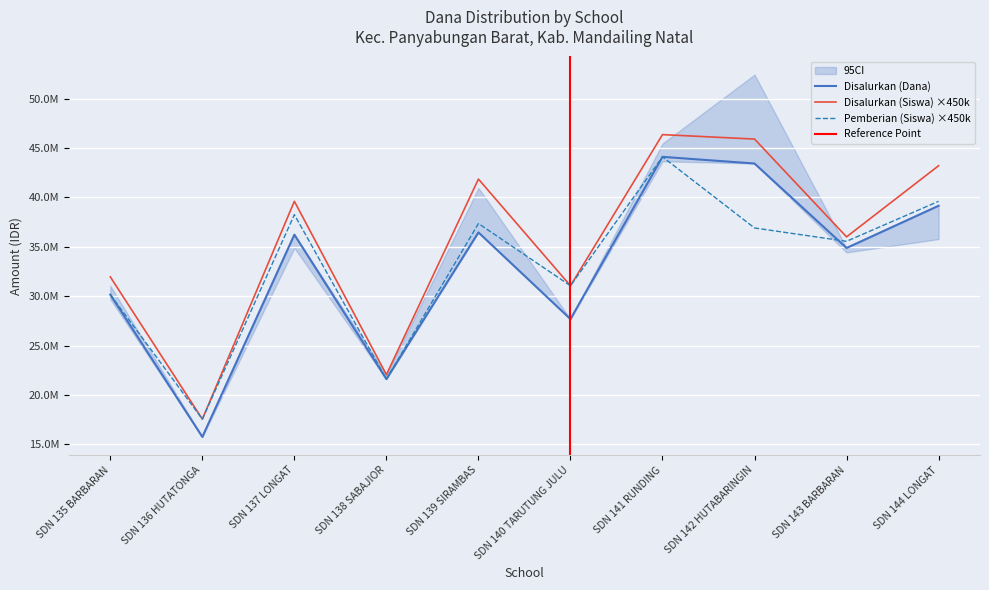

Which category has the lowest value across all series?

SDN 136 HUTATONGA